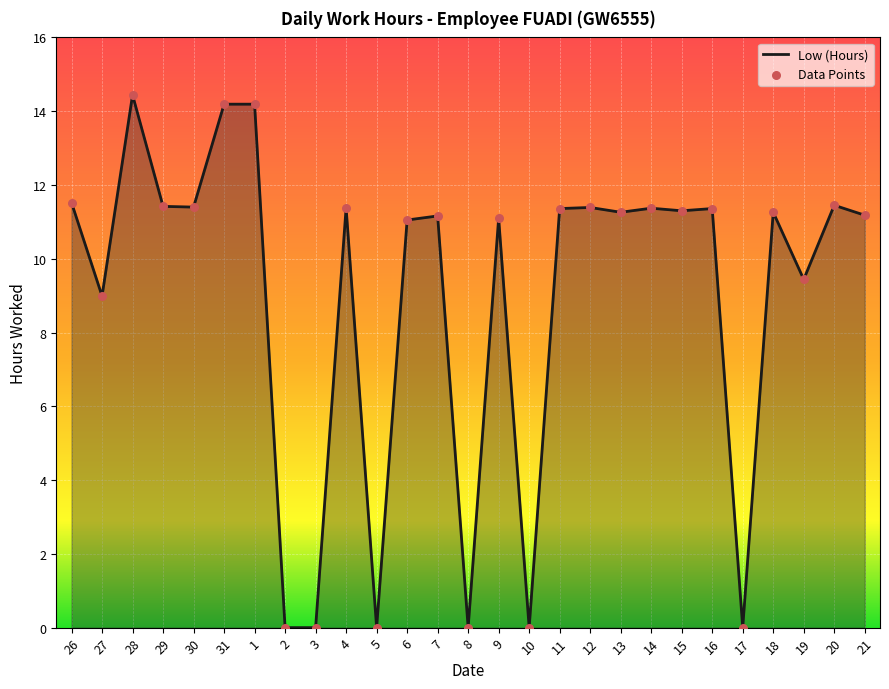

At which category is the sum across all series the highest?

28